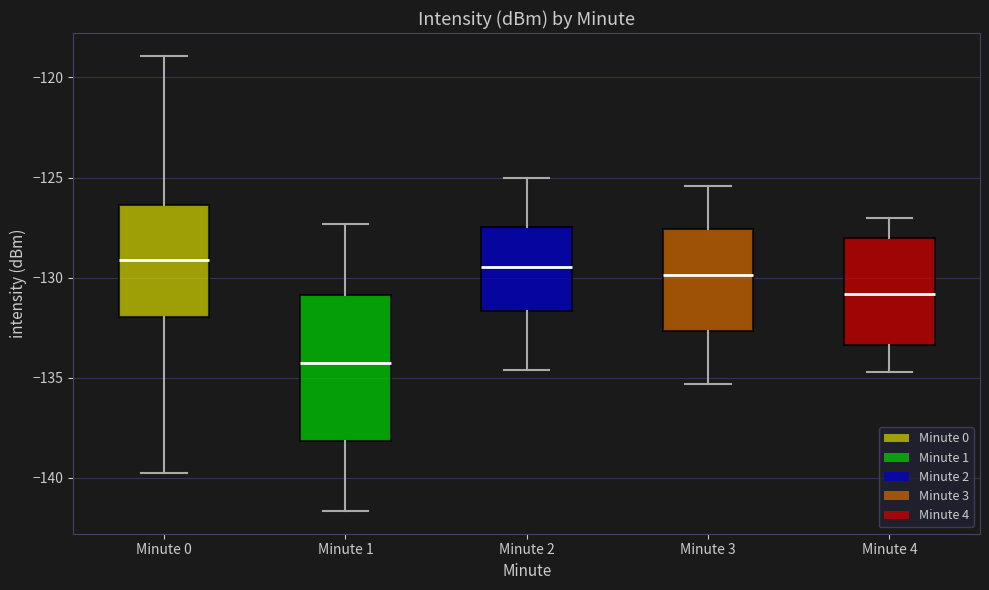

Which box is the tallest, from its lower edge to its upper edge?

Minute 1